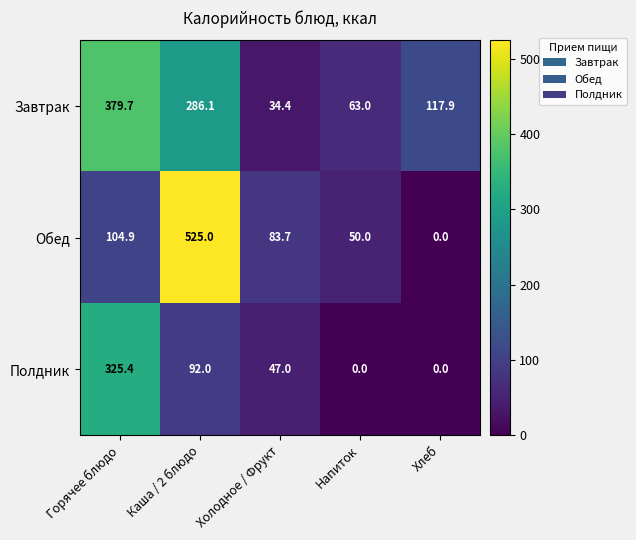

The value of Полдник at Каша / 2 блюдо is 136.3. True or false?

False